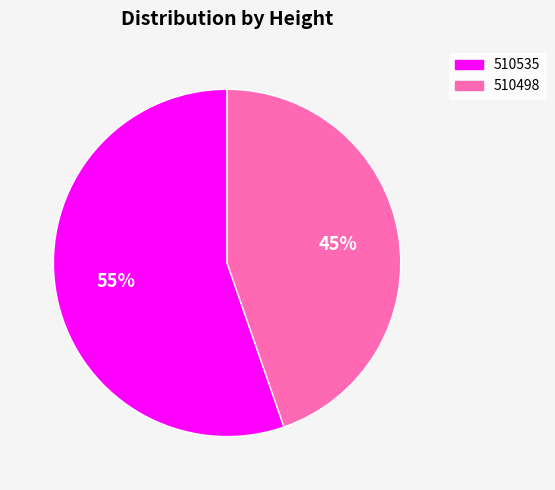

Combined, do 510498 and 510535 account for over 50%?

Yes